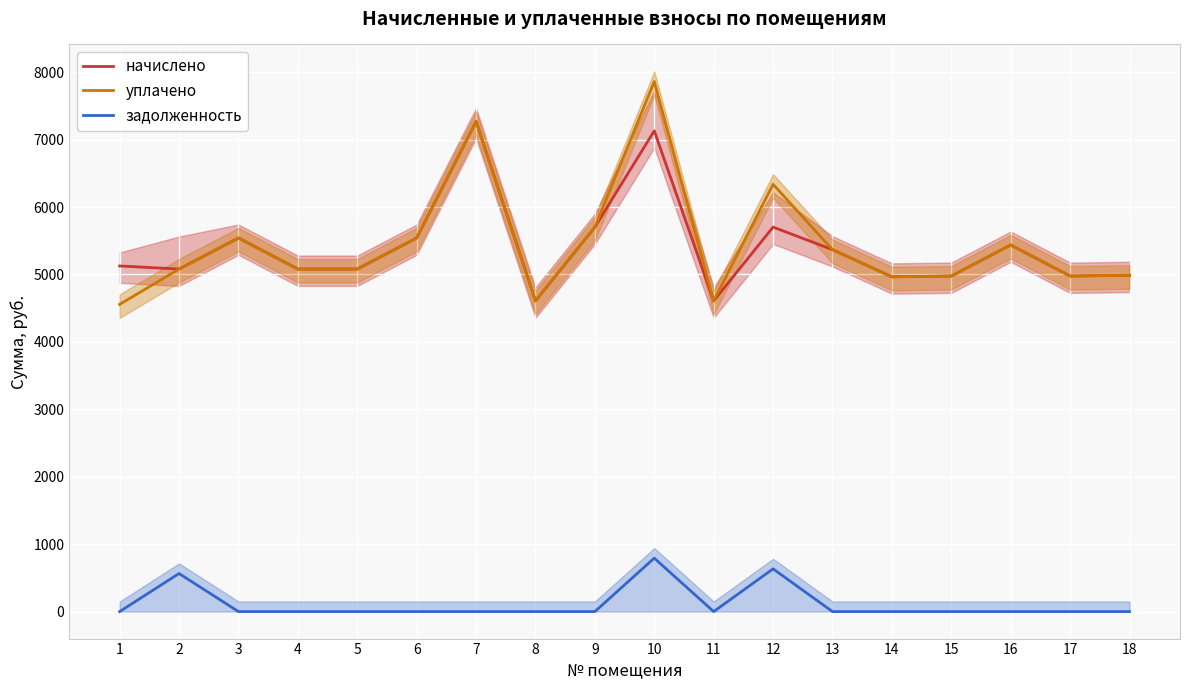

What is the highest value of the задолженность series?

792.3